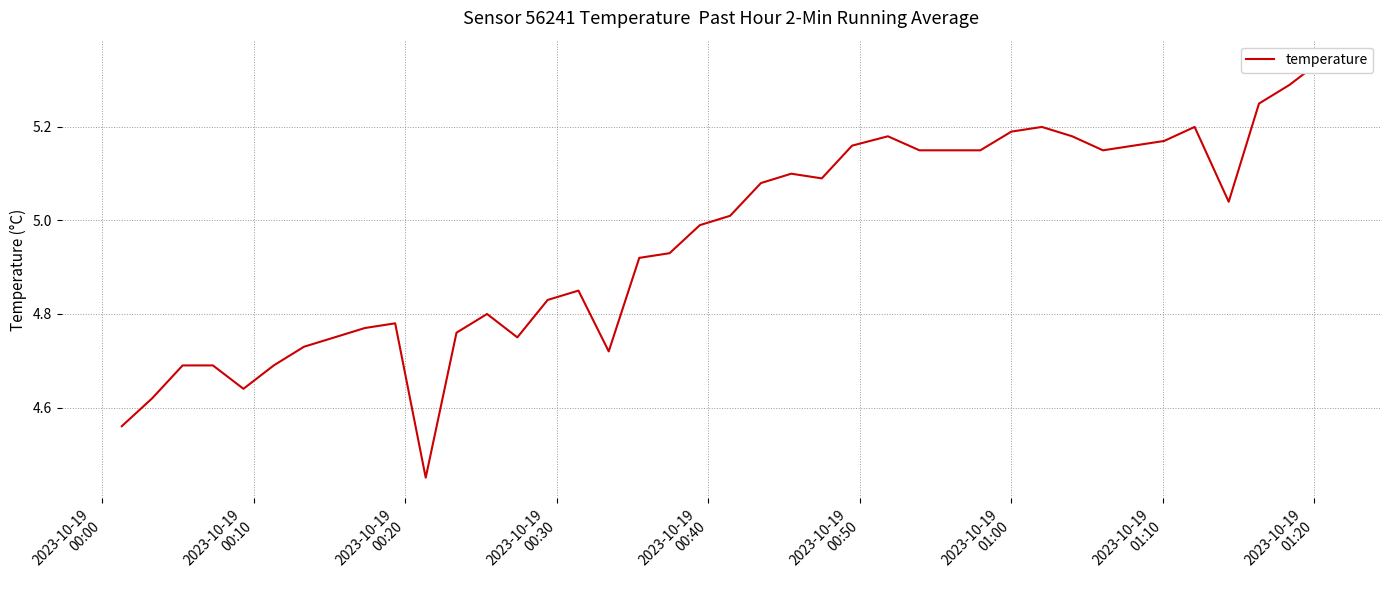

Count the number of categories in the chart.

40